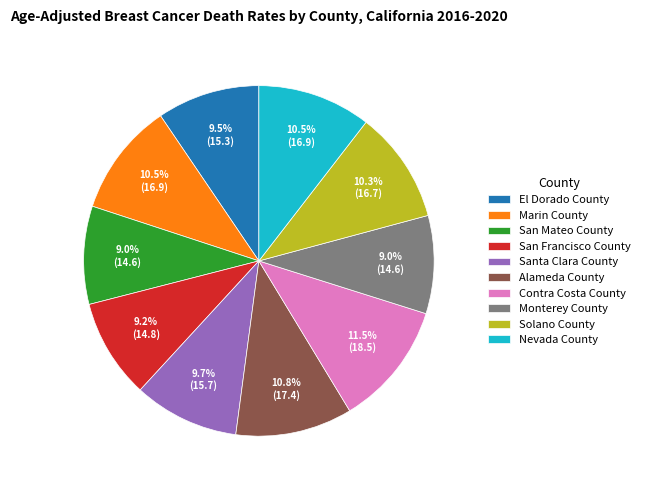

Is there a majority slice in this chart?

No